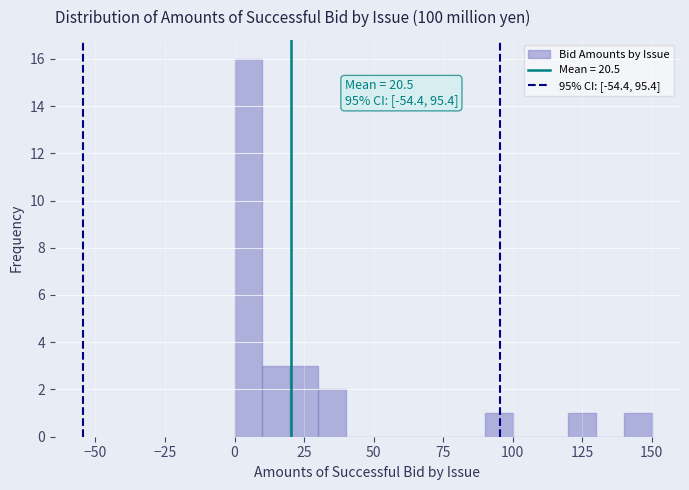

Read against the x-axis, roughly where is the centre of the tallest bar?

5